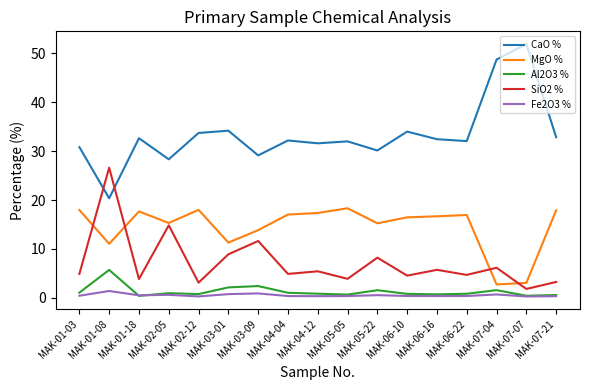

At which label is SiO2 % closest to 14?

MAK-02-05